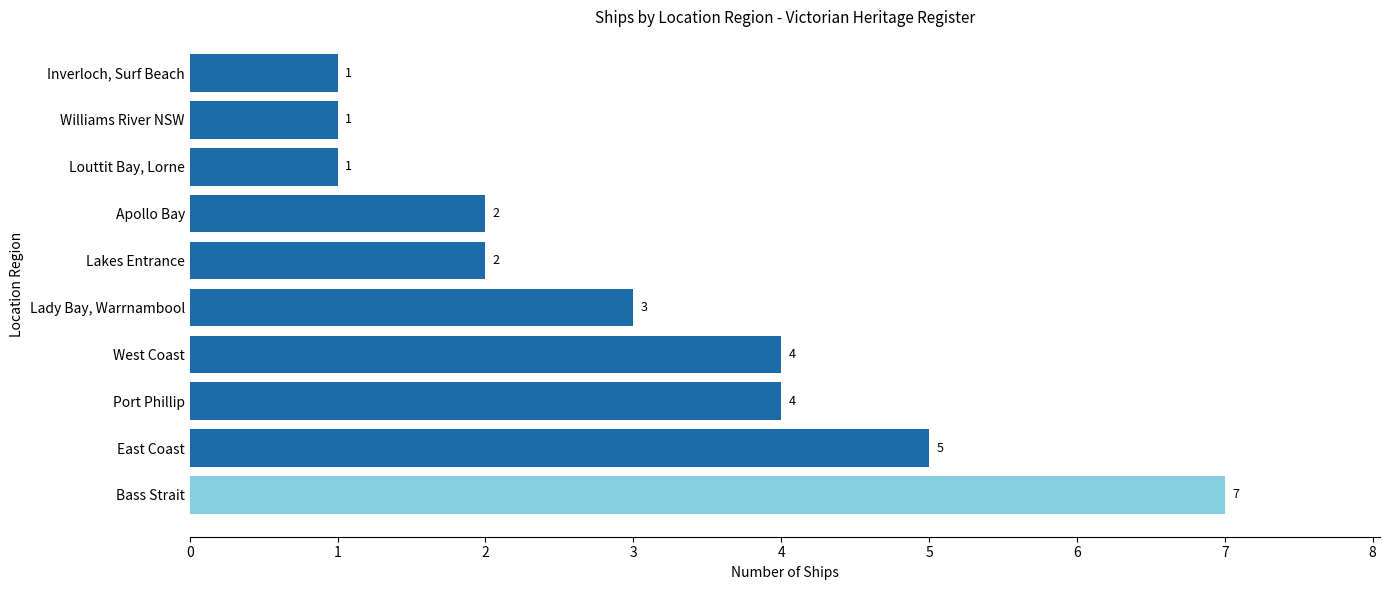

Count the values in the range 1 to 4.

8